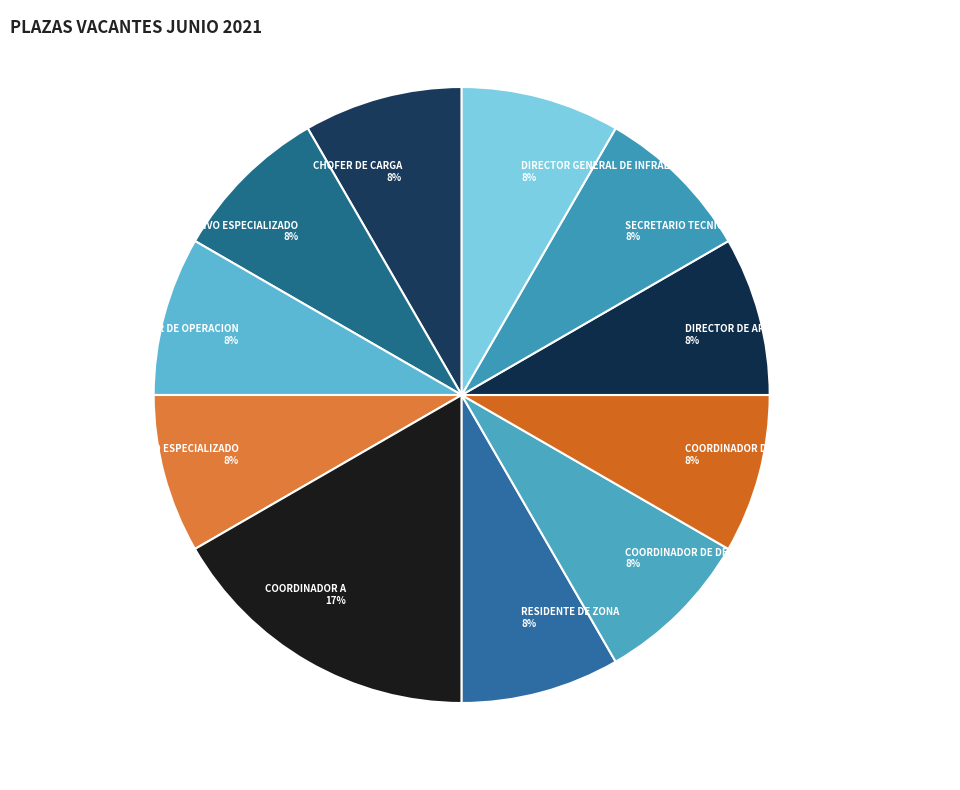

Is the sum of RESIDENTE DE ZONA and CHOFER DE CARGA greater than half?

No